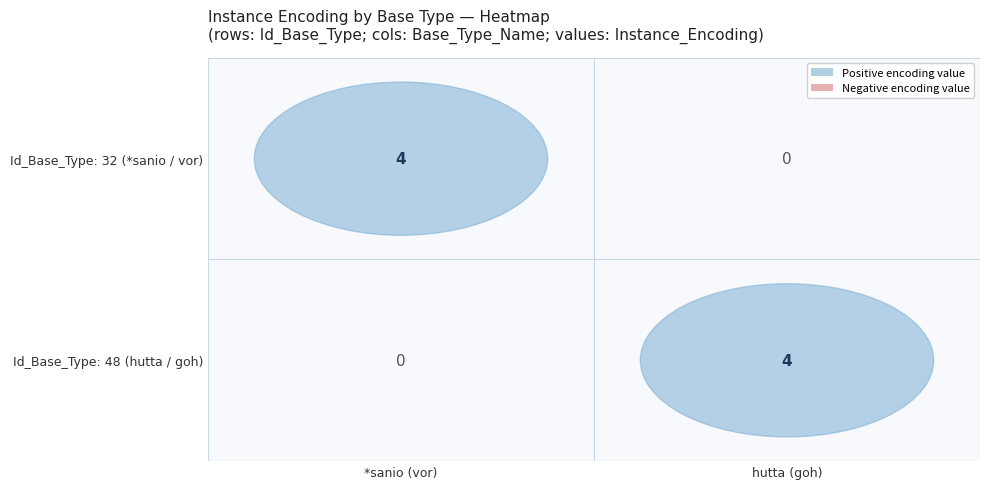

What is the spread (max minus min) of values at hutta?

4